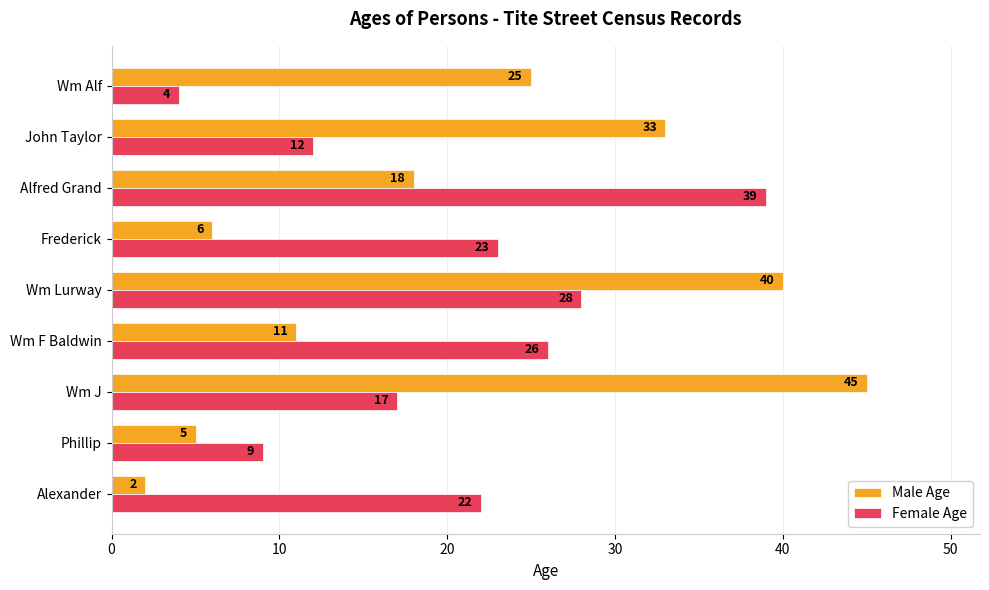

List the series in order of their peak value, lowest first.

Female Age, Male Age